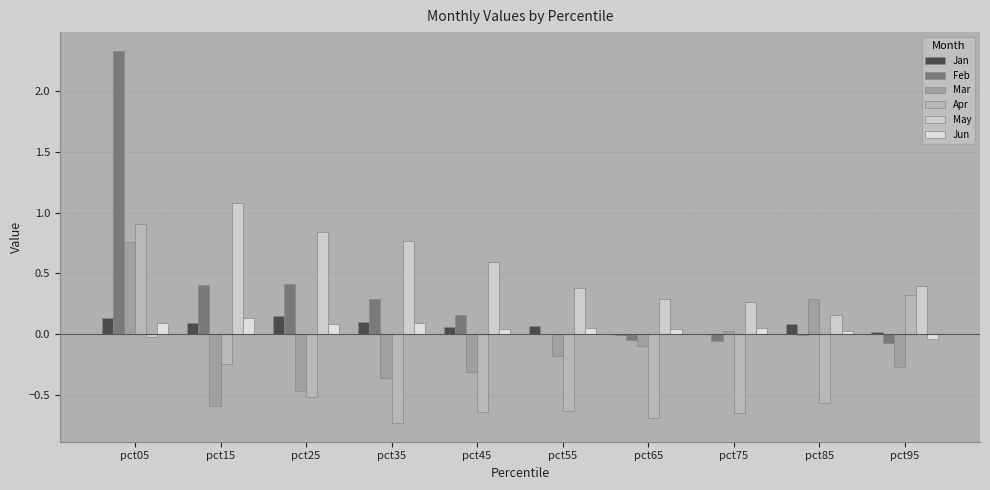

Where does the Jan series first go above 0?

pct05